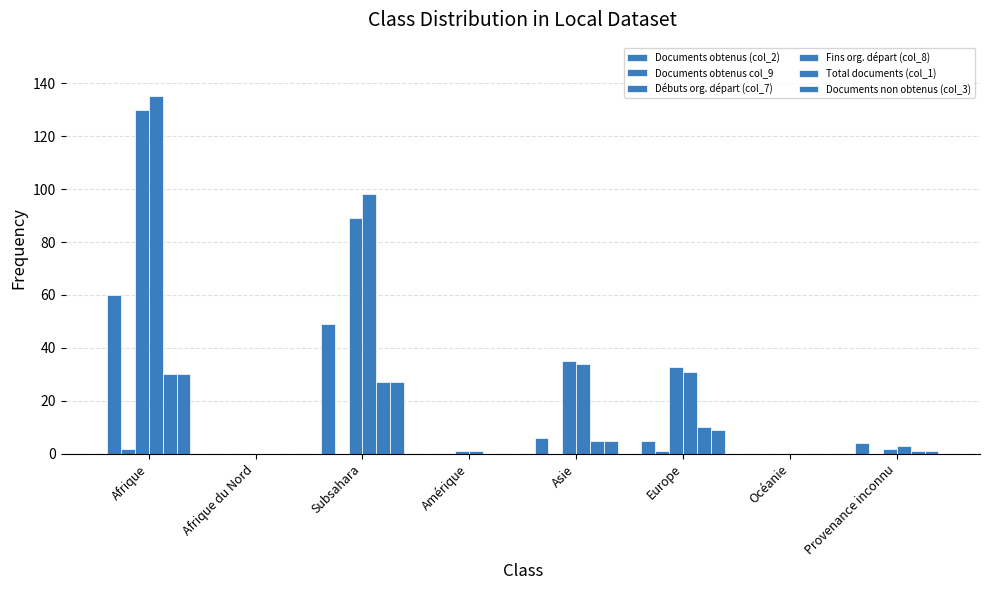

What is the highest value of the Fins org. départ (col_8) series?

135